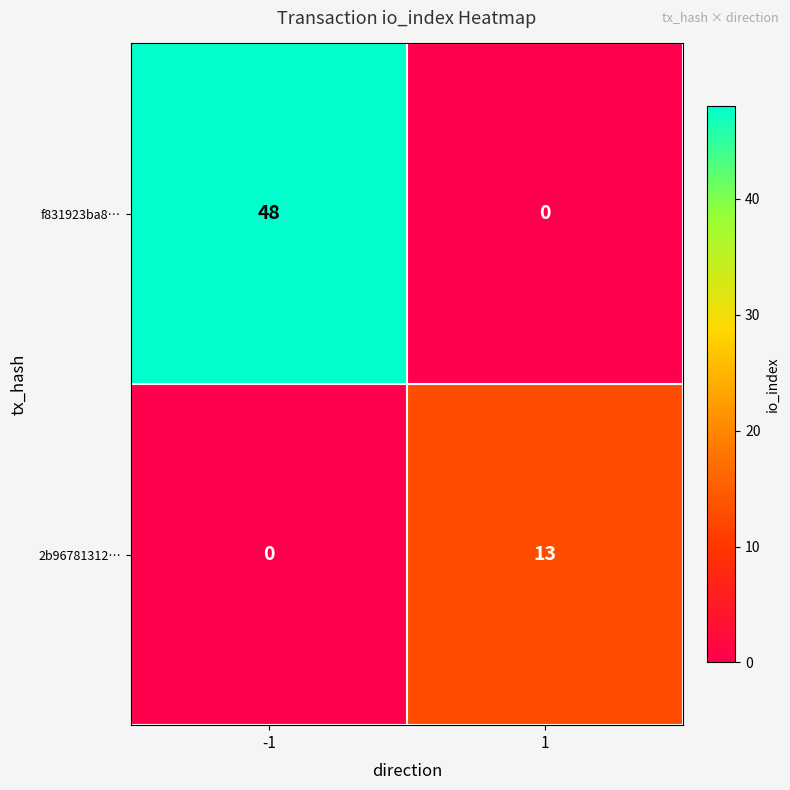

At 1, list the series in order from smallest to largest.

f831923ba8…, 2b96781312…